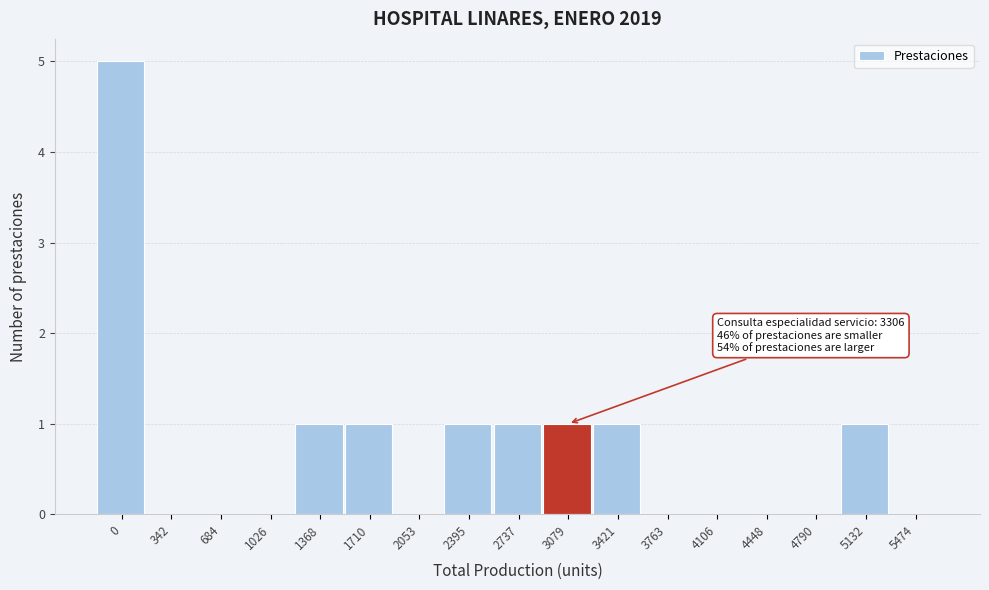

Reading left to right, what are all the values shown in this chart?

0=5	342=0	684=0	1026=0	1368=1	1710=1	2053=0	2395=1	2737=1	3079=1	3421=1	3763=0	4106=0	4448=0	4790=0	5132=1	5474=0